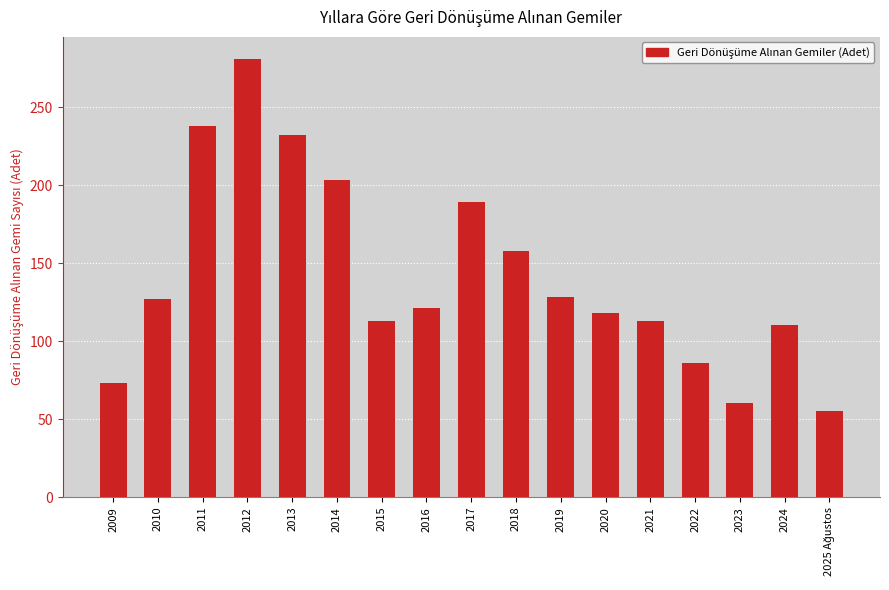

Approximately how many times larger is the value at 2012 compared to 2016?

2.3